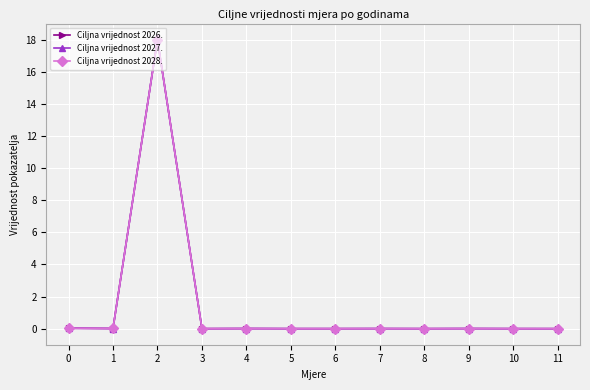

What is the maximum value shown in the chart?

18.0